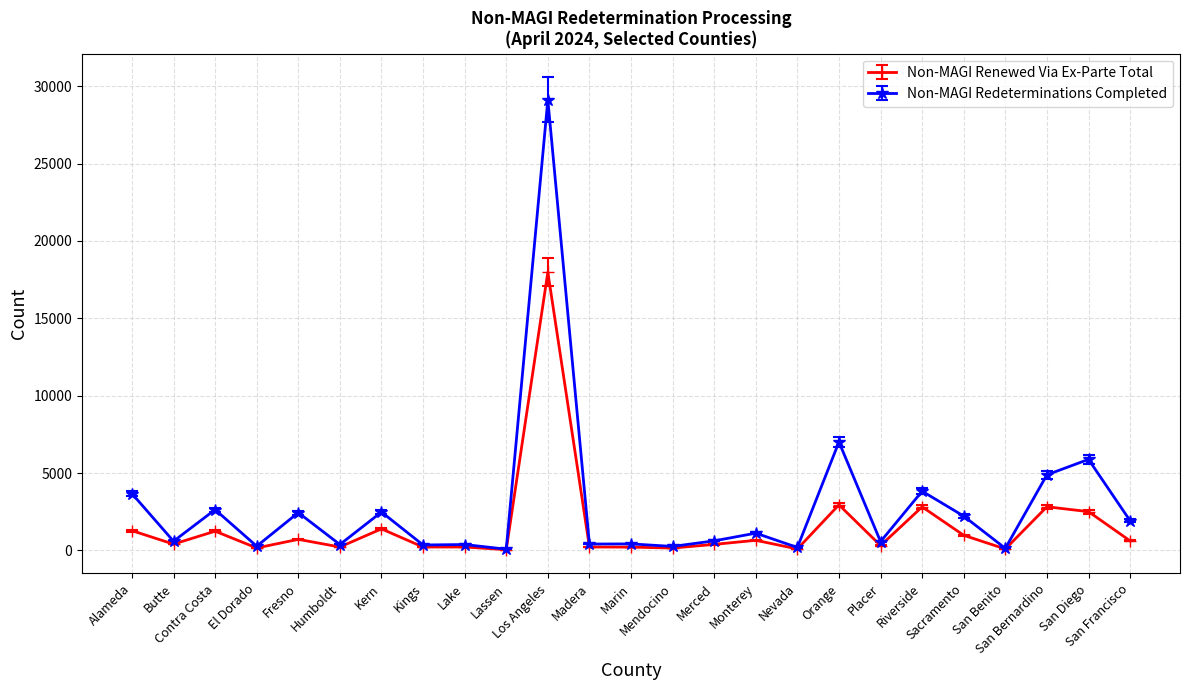

In Non-MAGI Renewed Via Ex-Parte Total, how many points are lower than both neighbors (excluding endpoints)?

9